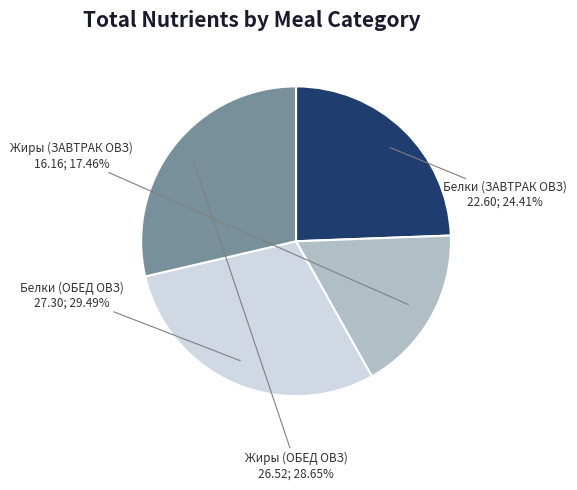

To the nearest percent, what portion does Белки (ЗАВТРАК ОВЗ) represent?

24%